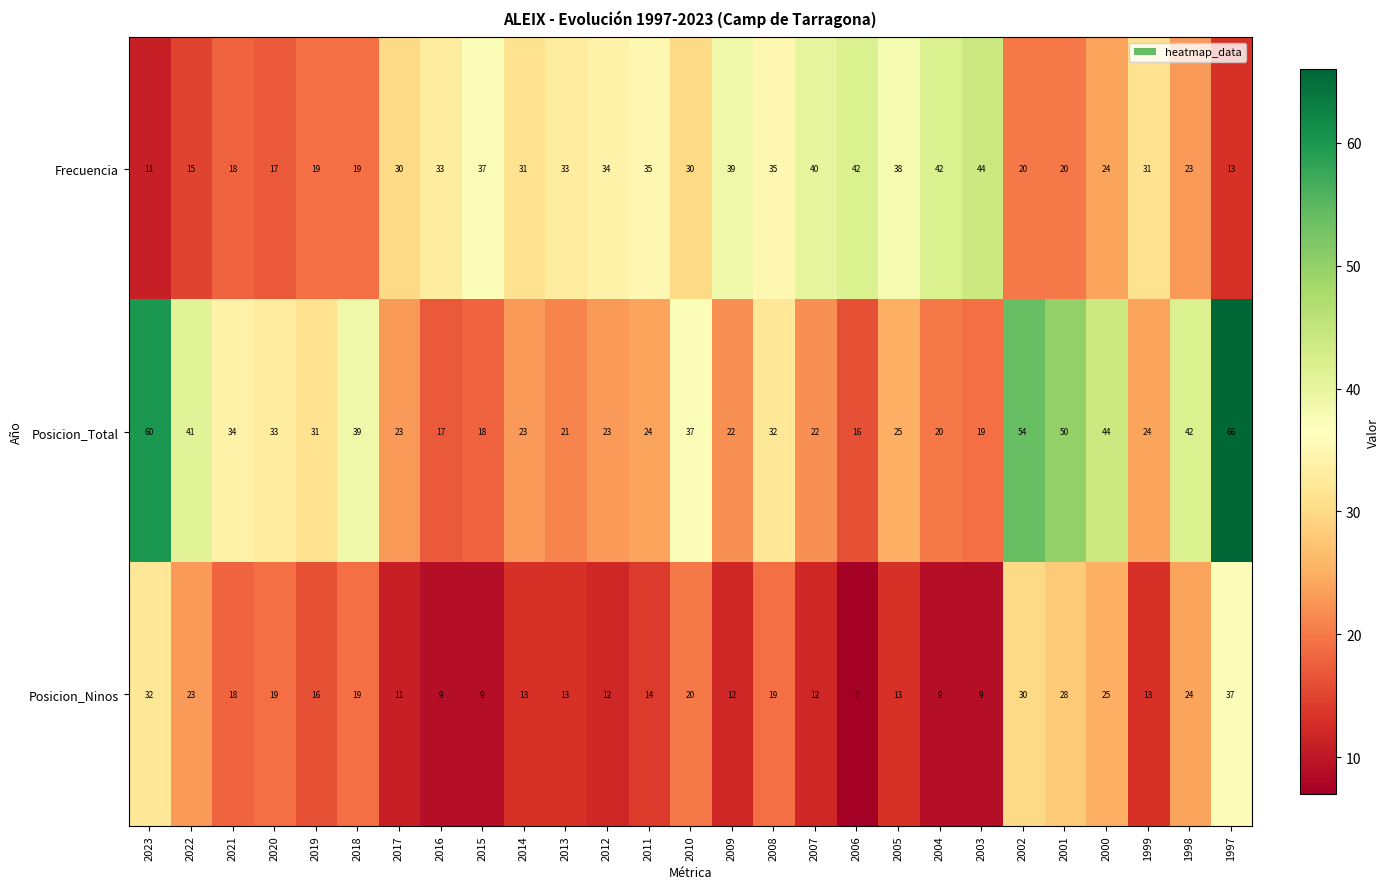

Which series has the widest spread of values?

Posicion_Total